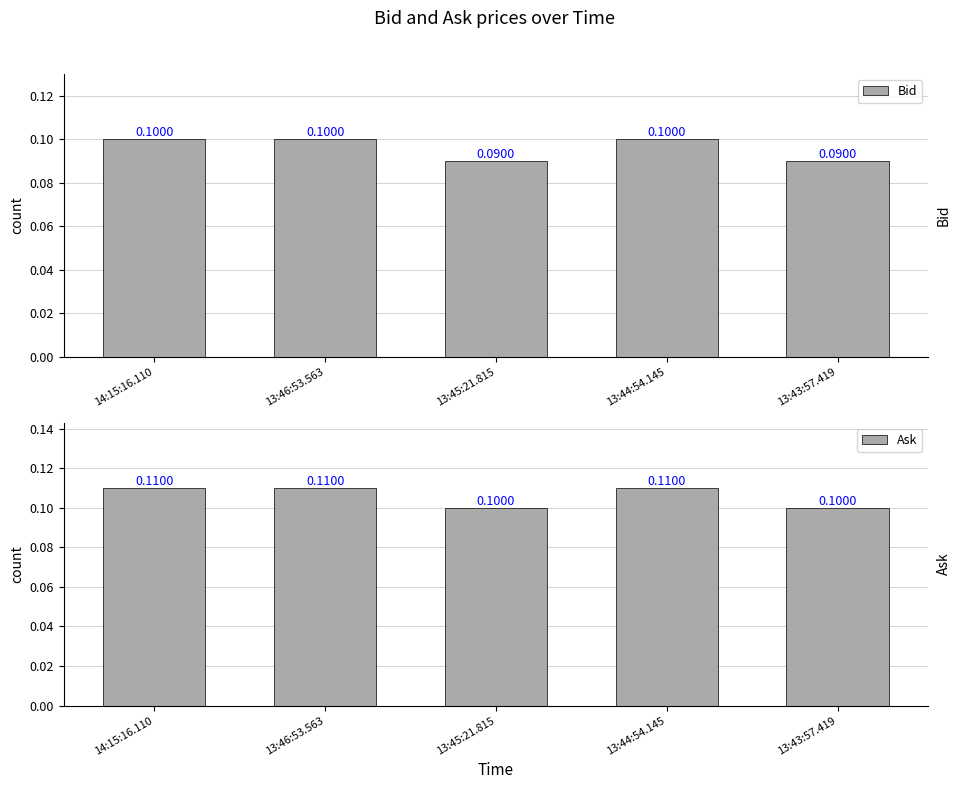

Which has a higher value, 13:46:53.563 or 13:44:54.145?

13:46:53.563